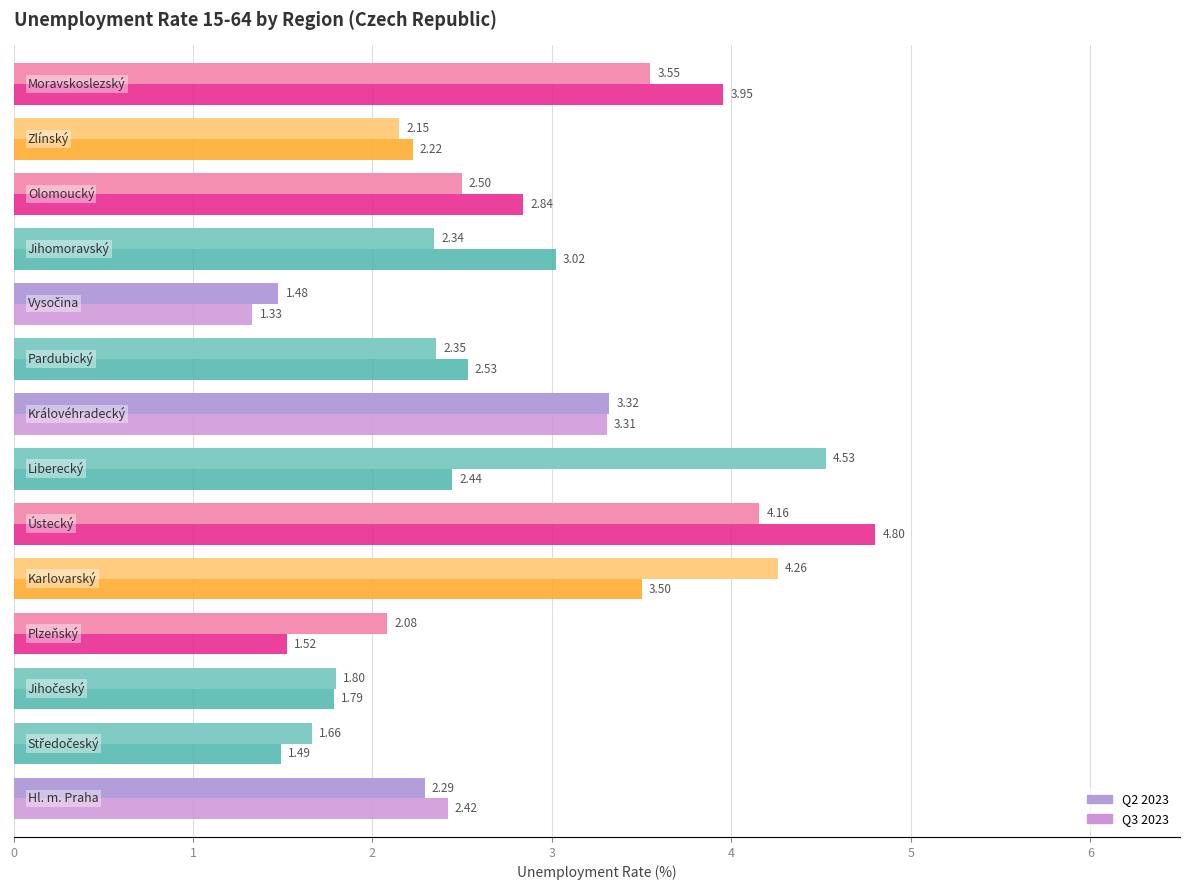

How many data points in Q2 2023 are less than 2?

3